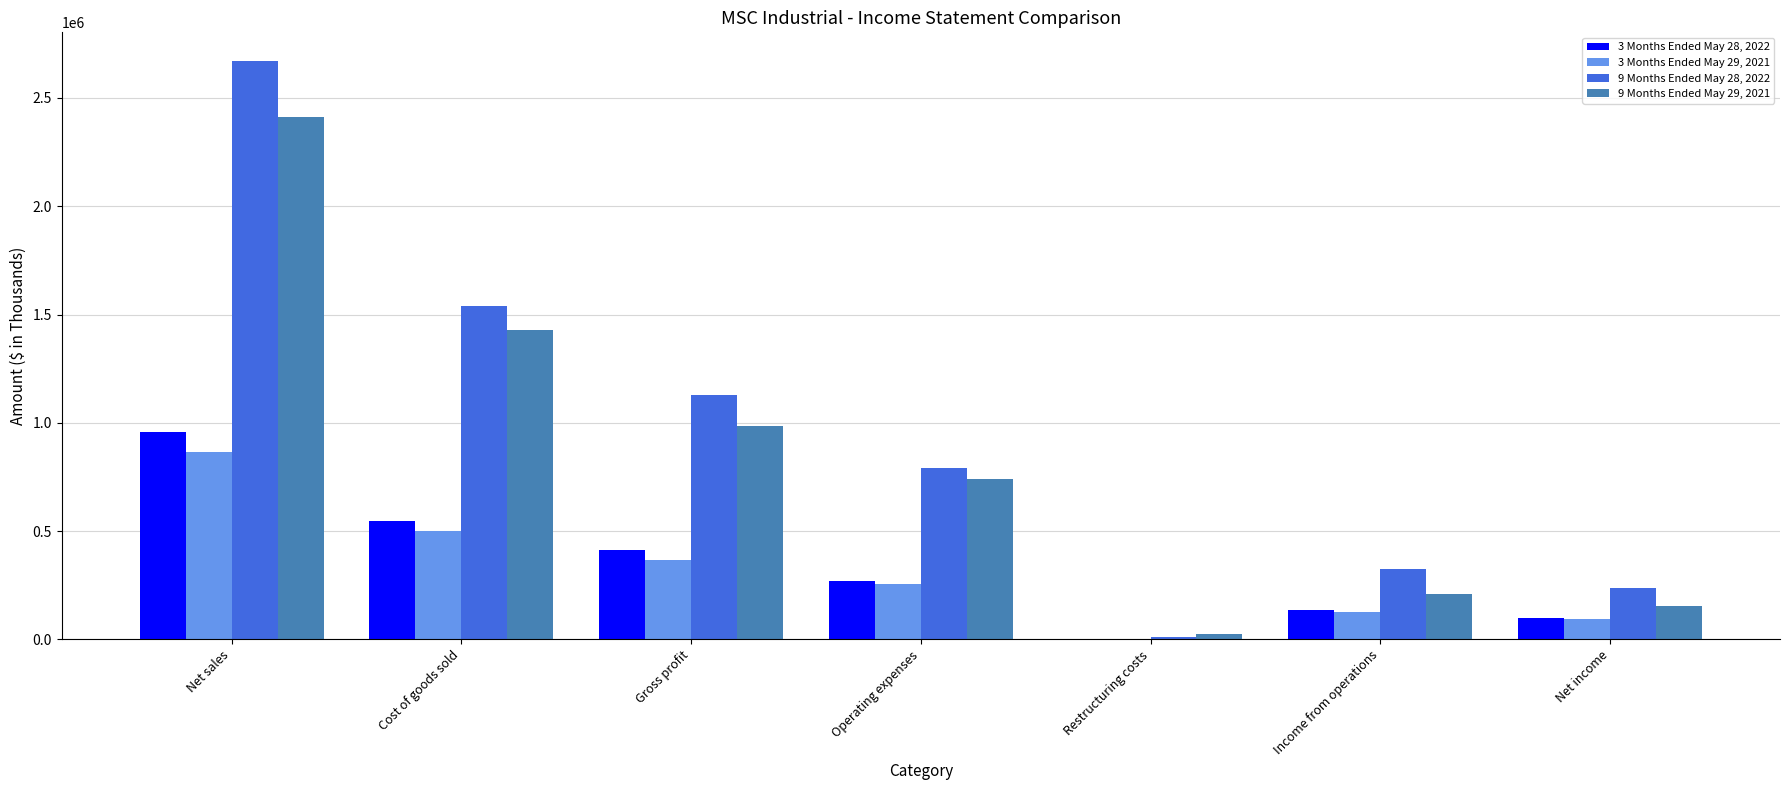

Count the number of data series in this chart.

4